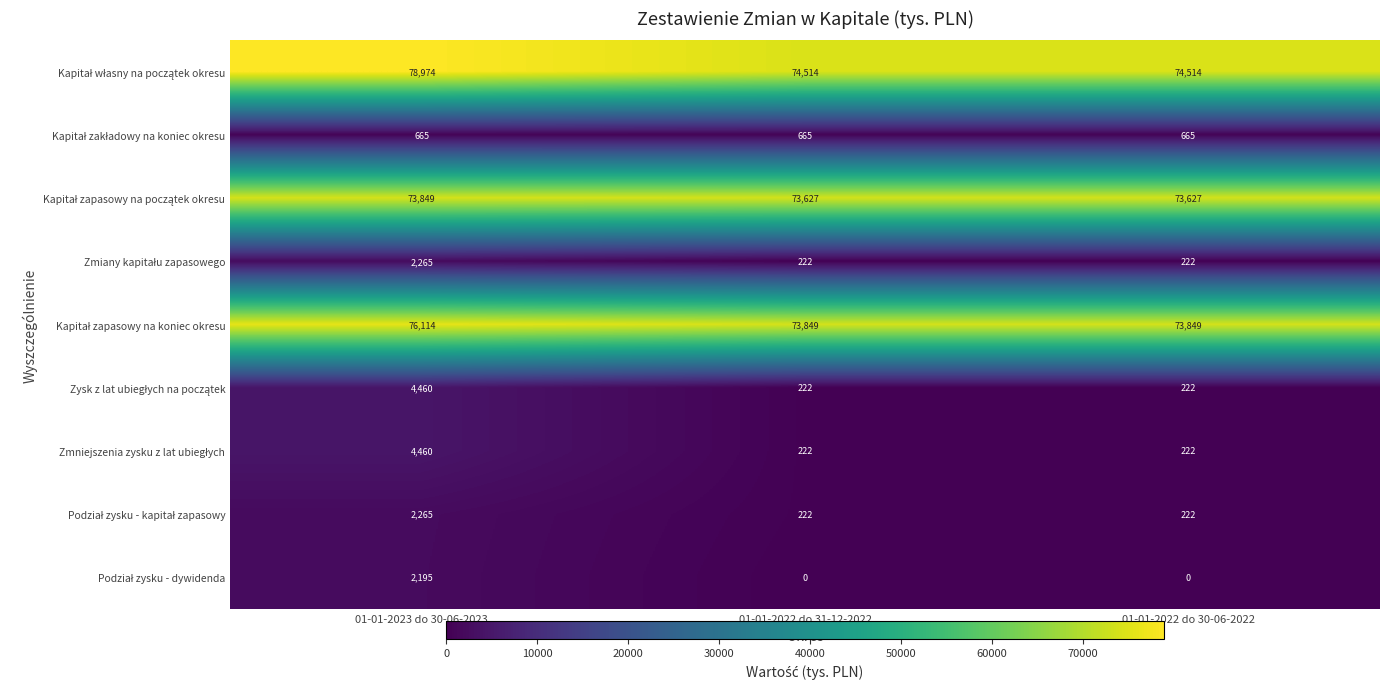

At which category is the sum across all series the highest?

01-01-2023 do 30-06-2023